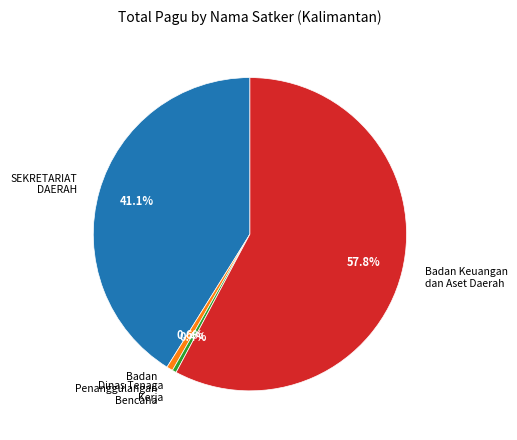

Is there any slice that represents more than half of the pie?

Yes